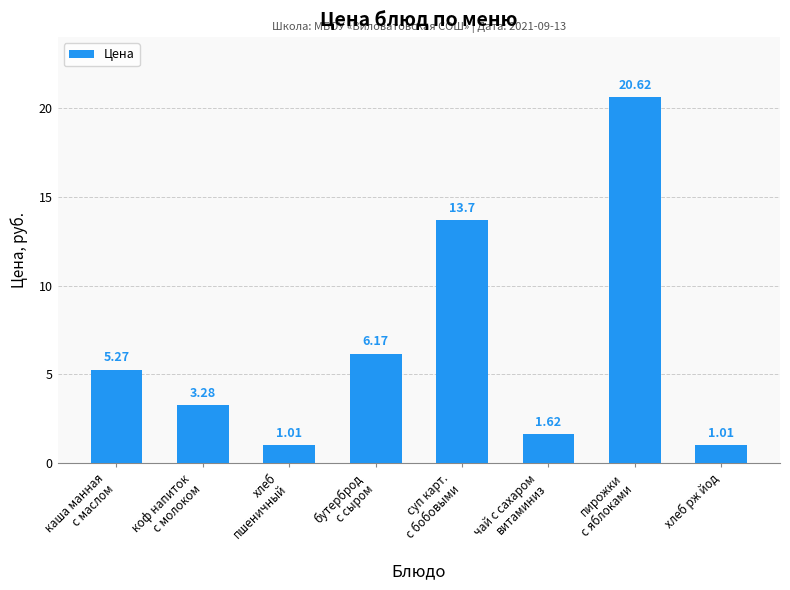

What is the difference between the maximum and minimum values?

19.6